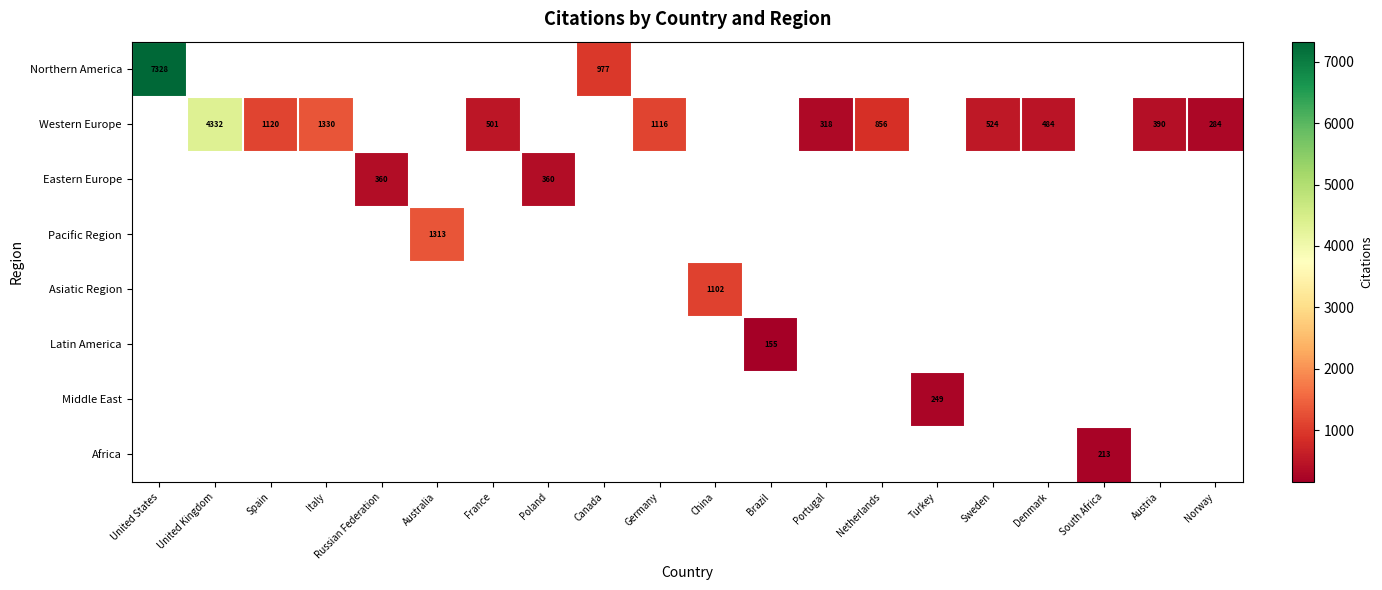

The Western Europe series shows 554 at Portugal. True or false?

False